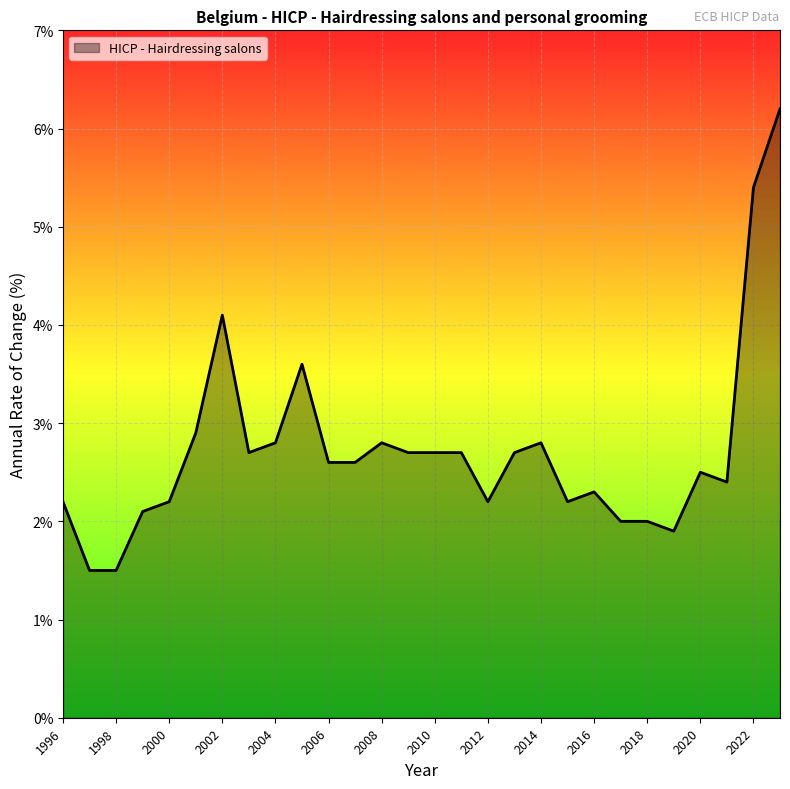

What is the minimum value shown in the chart?

1.5